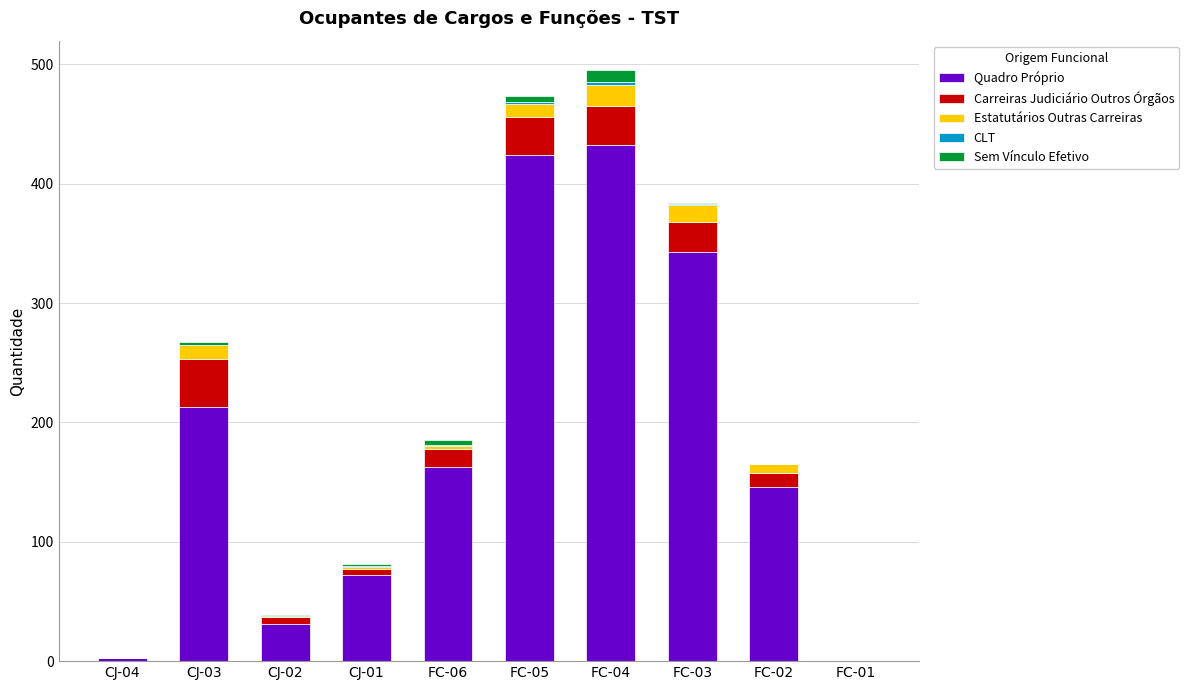

What is the maximum value for Quadro Próprio?

432